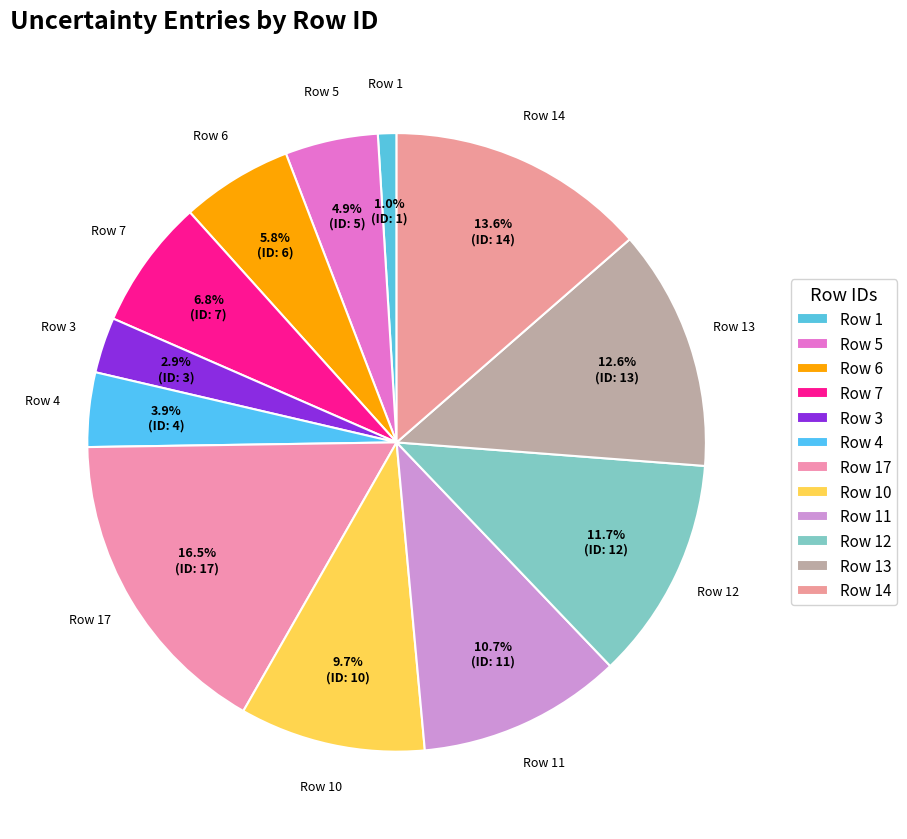

Does any single category account for the majority?

No